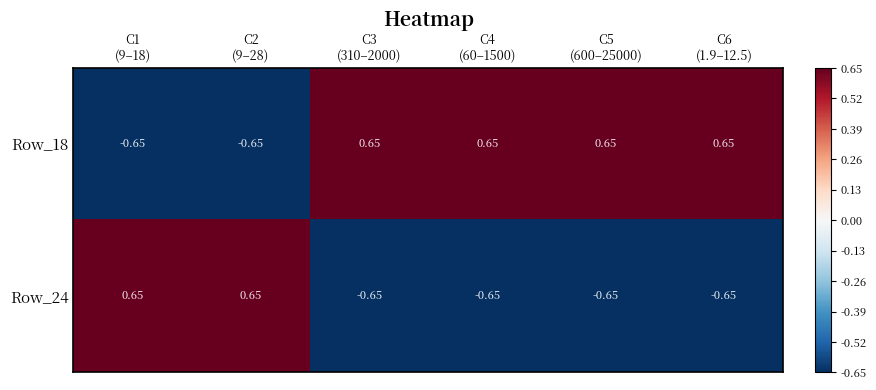

Which series has the largest total across all categories?

Row_18